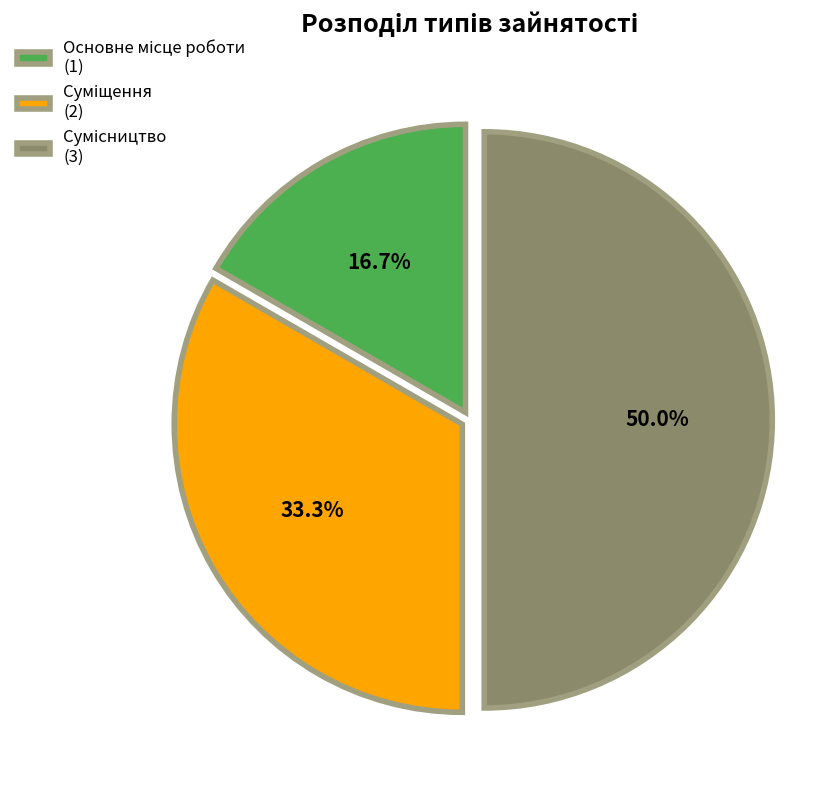

How many slices are in this pie chart?

3